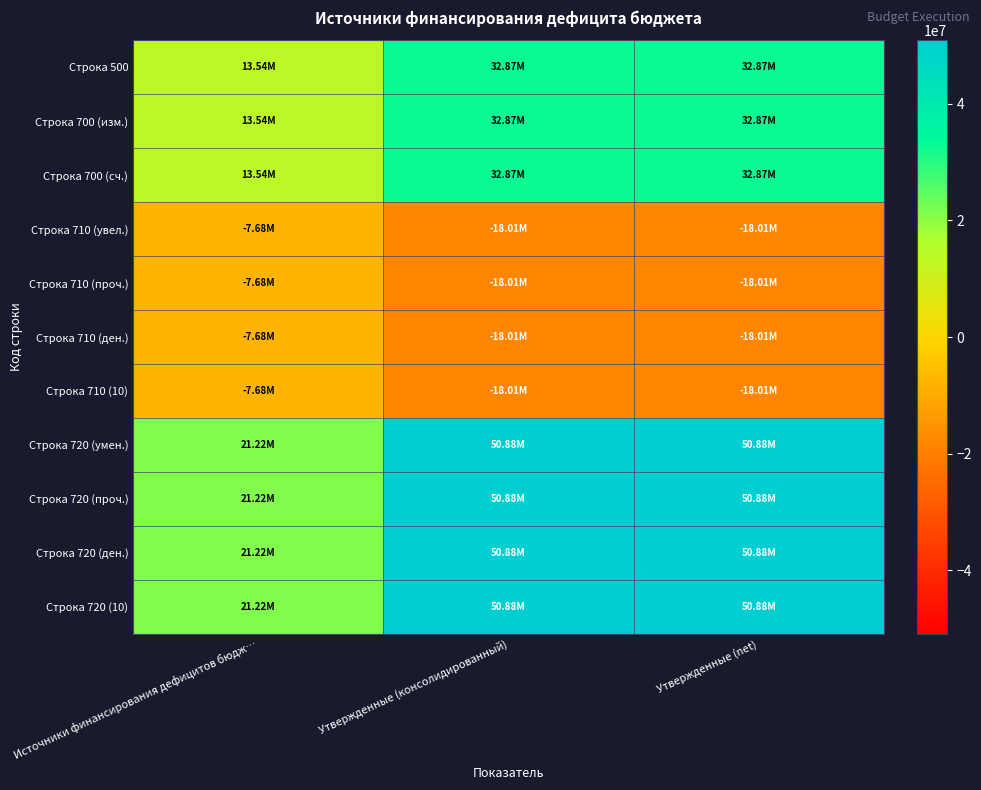

Which series has the largest total across all categories?

Строка 720 (умен.)